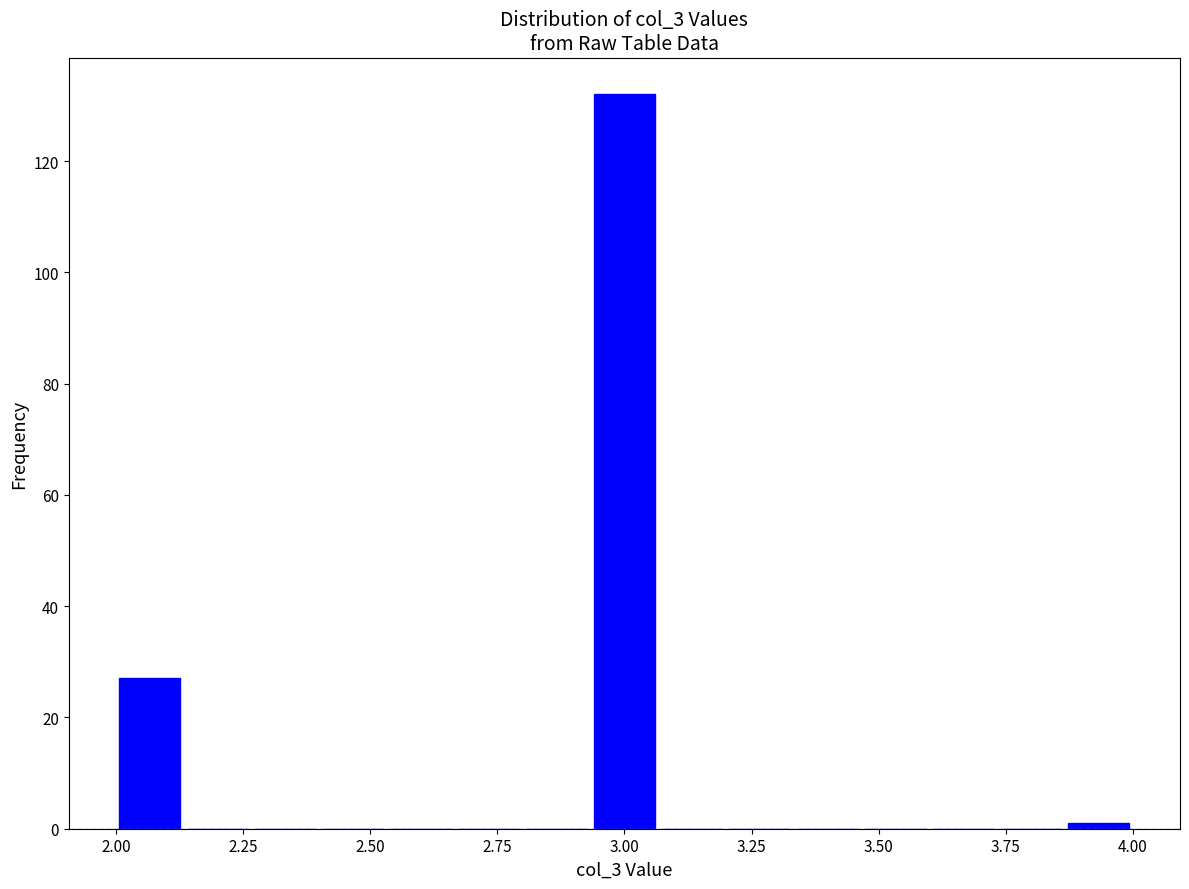

Read against the x-axis, roughly where is the centre of the tallest bar?

3.00